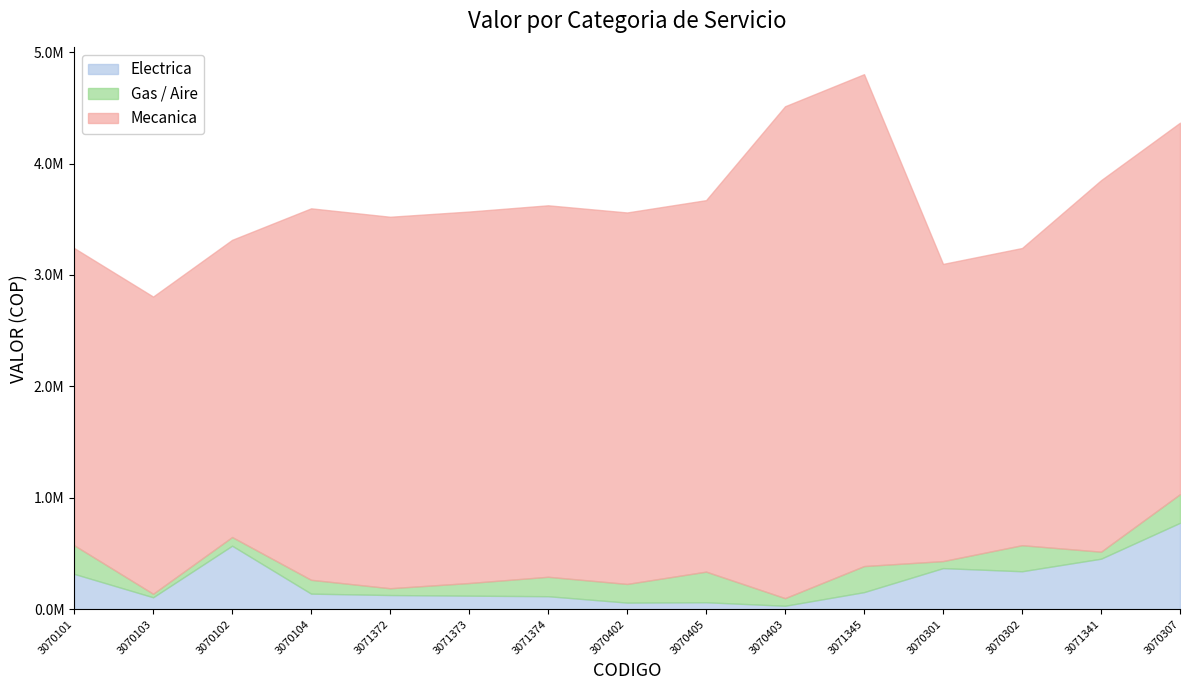

What is the sum of all Electrica values?

3738400